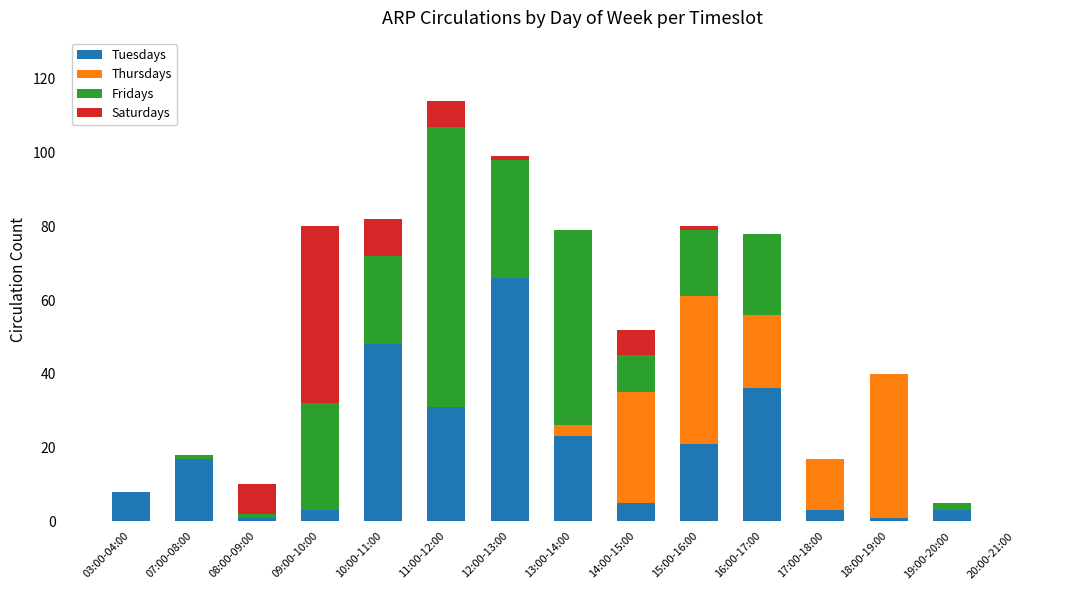

At which category is the sum across all series the highest?

11:00-12:00